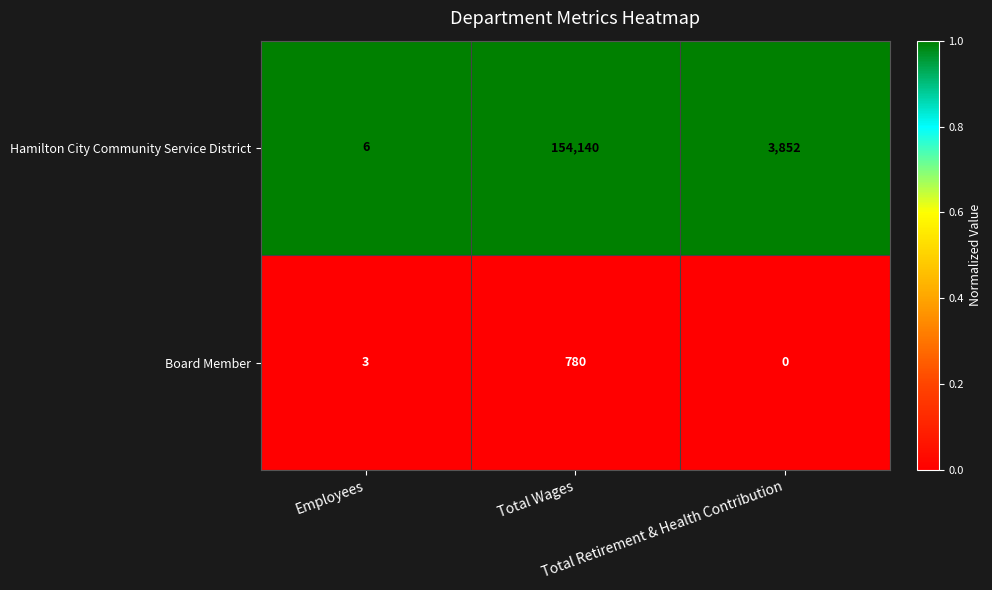

At which category is the sum across all series the highest?

Total Wages